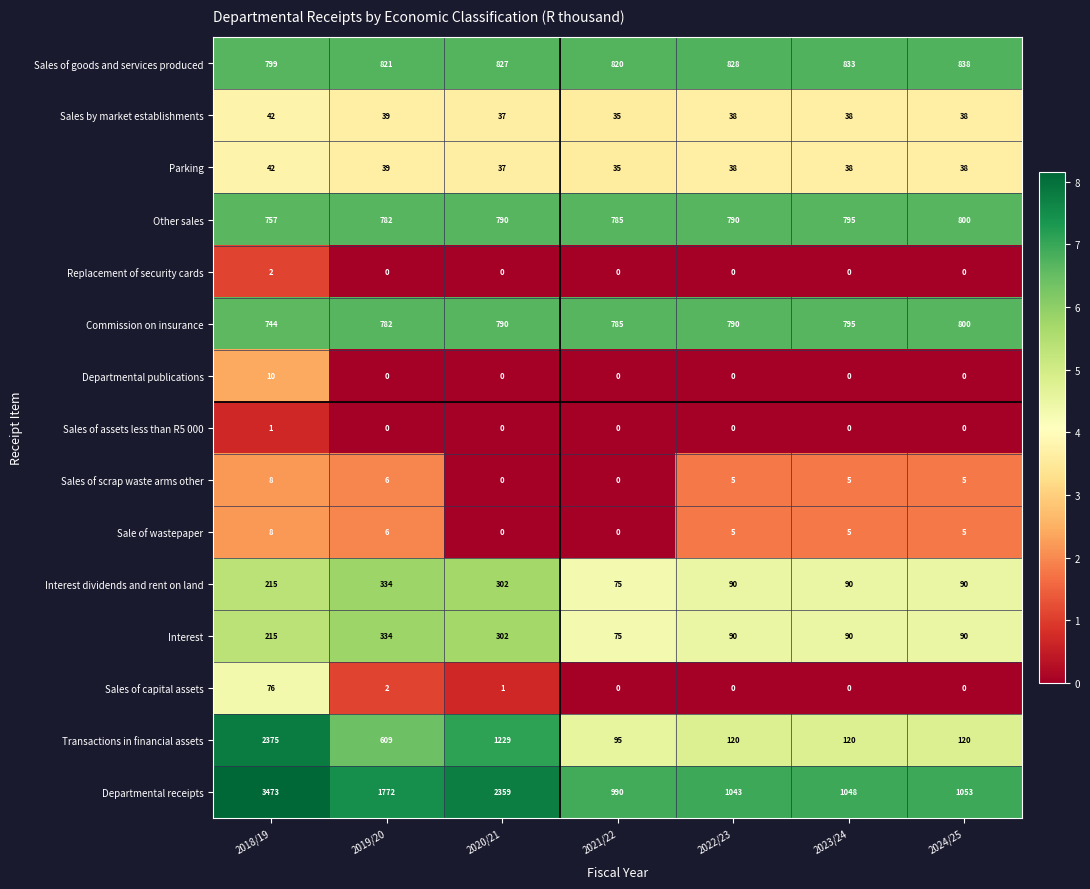

The Sales of goods and services produced series shows 1465 at 2019/20. True or false?

False